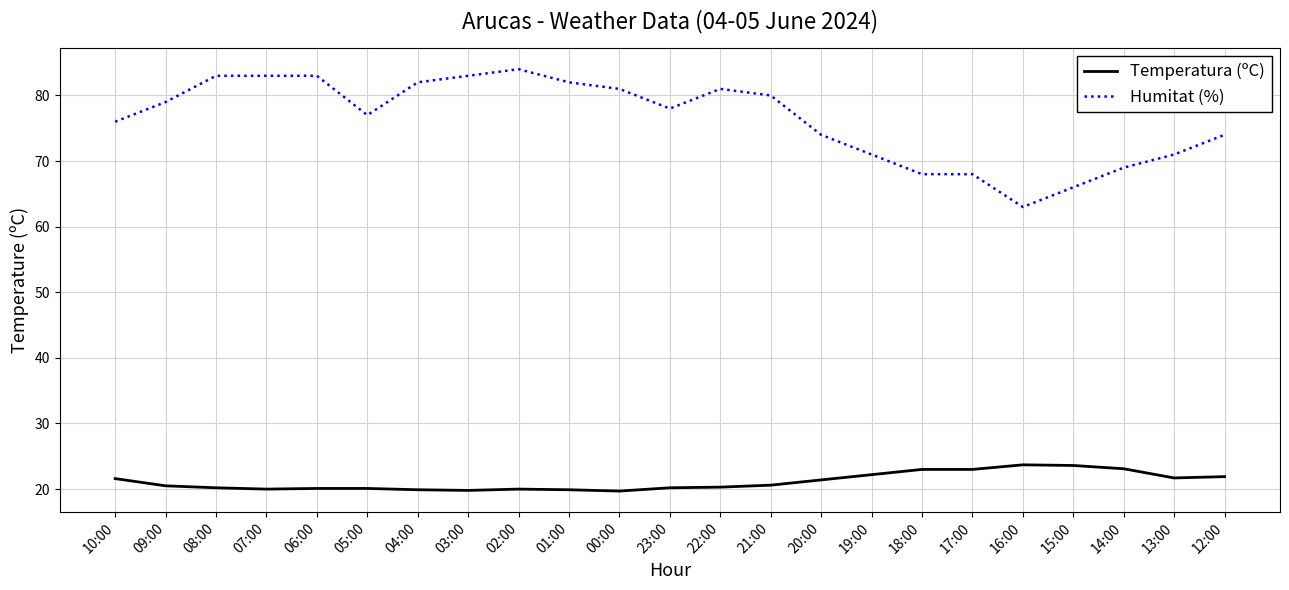

True or false: Temperatura (ºC) and Humitat (%) cross at least once.

False